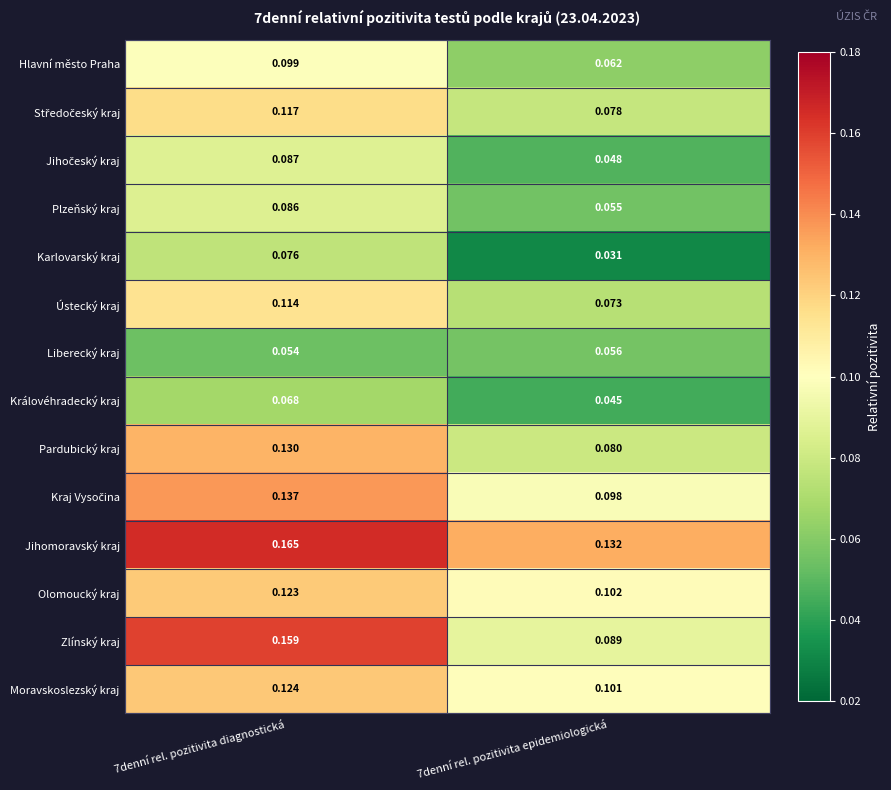

Which series has the largest range (max minus min)?

Zlínský kraj